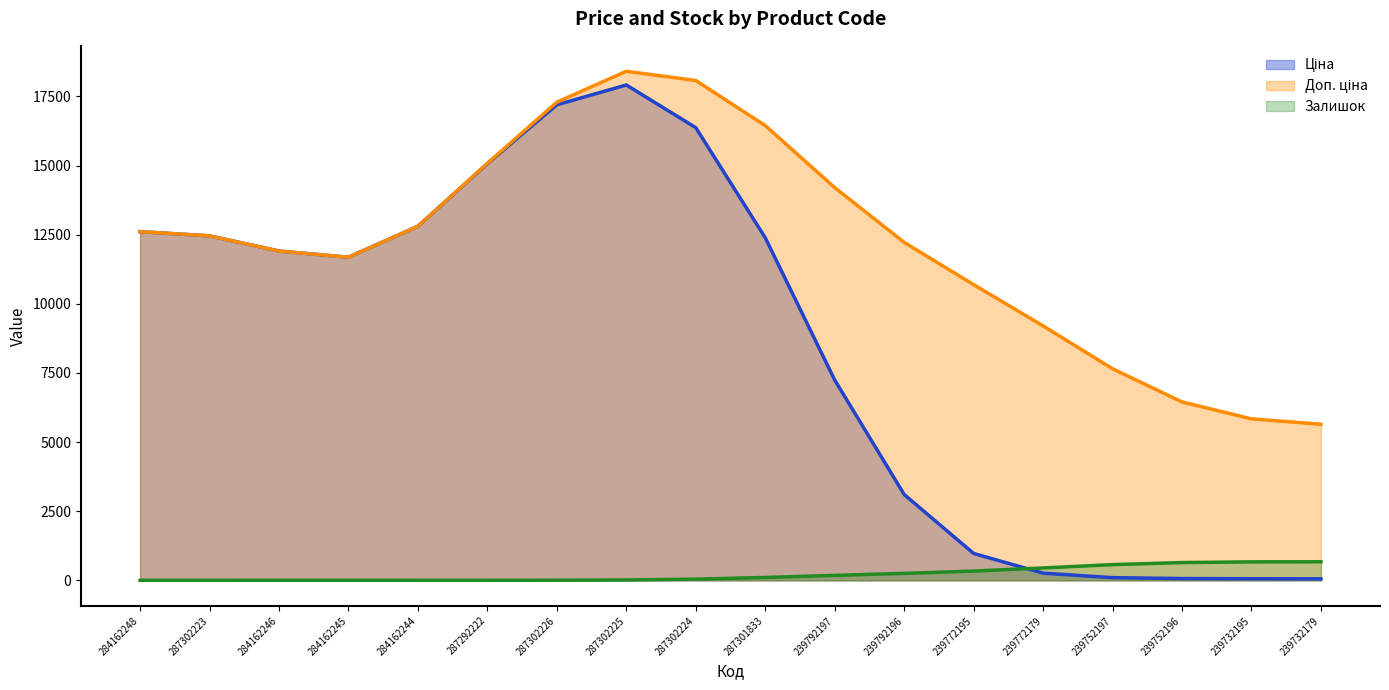

How many interior local peaks does the Ціна series have?

1